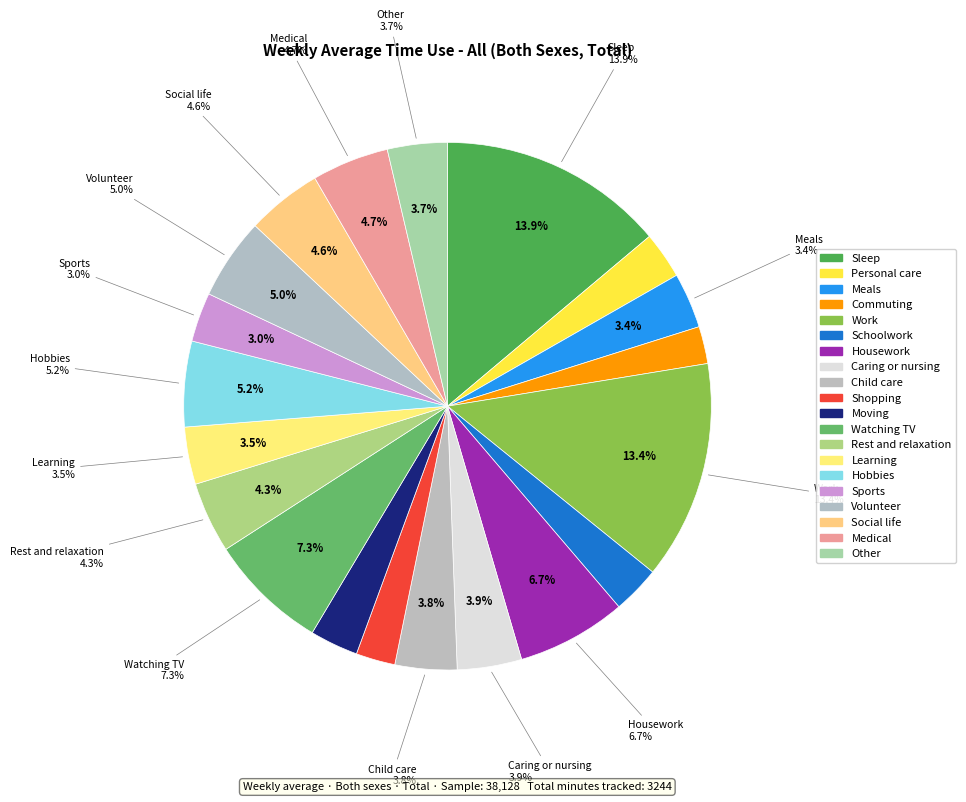

Rank the categories by value from lowest to highest.

Commuting, Shopping, Personal care, Schoolwork, Moving, Sports, Meals, Learning, Other, Child care, Caring or nursing, Rest and relaxation, Social life, Medical, Volunteer, Hobbies, Housework, Watching TV, Work, Sleep